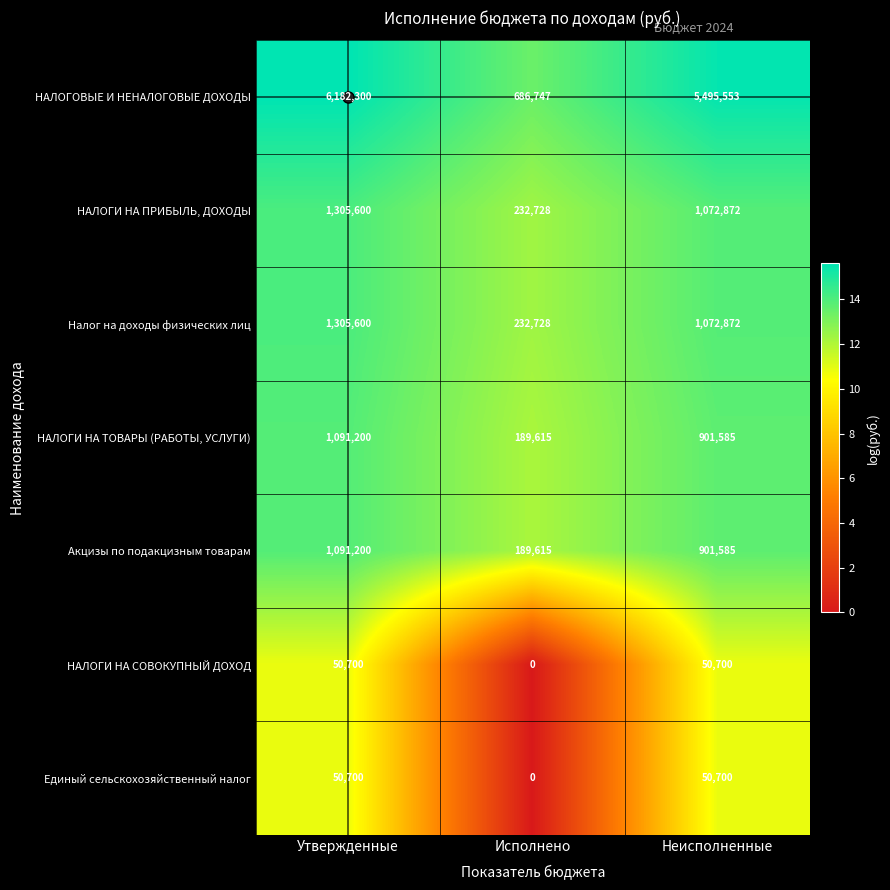

Read the Акцизы по подакцизным товарам value at Неисполненные, to the nearest 50.

901600